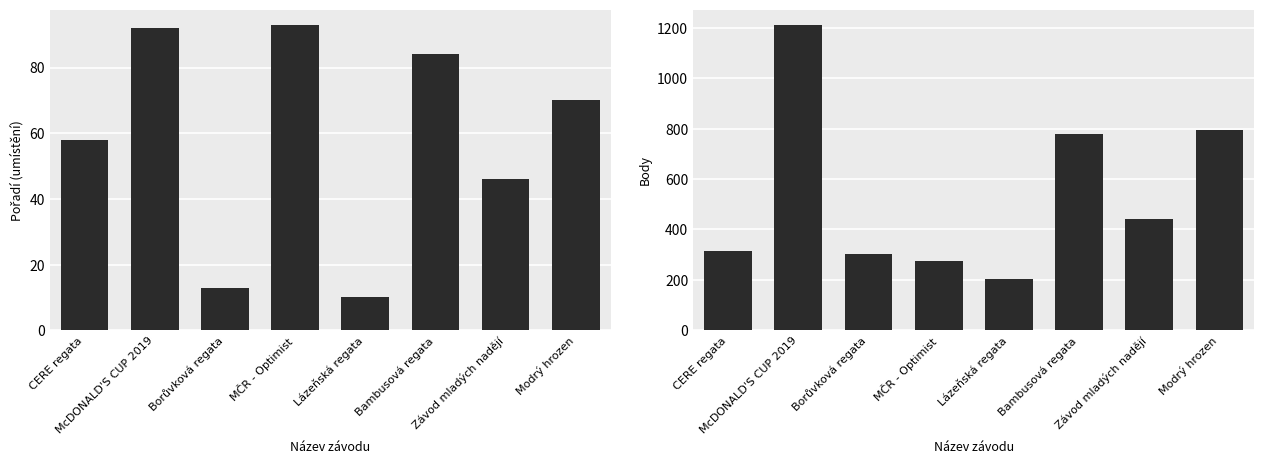

What position from the right is MČR - Optimist?

5